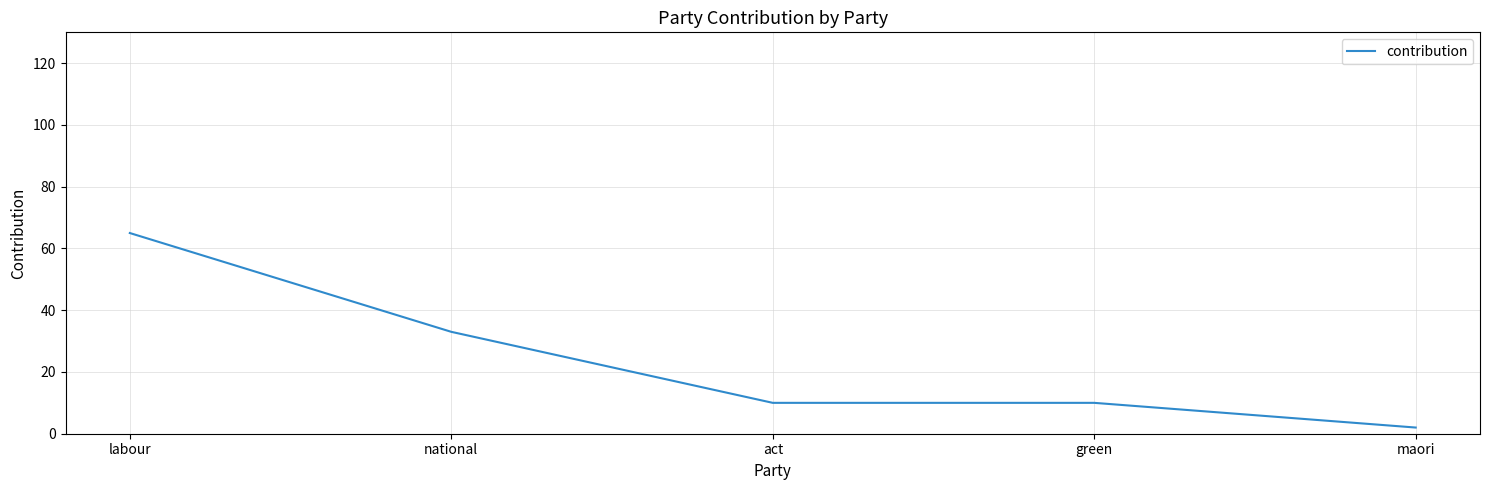

Is it true that the value at labour is 98?

False